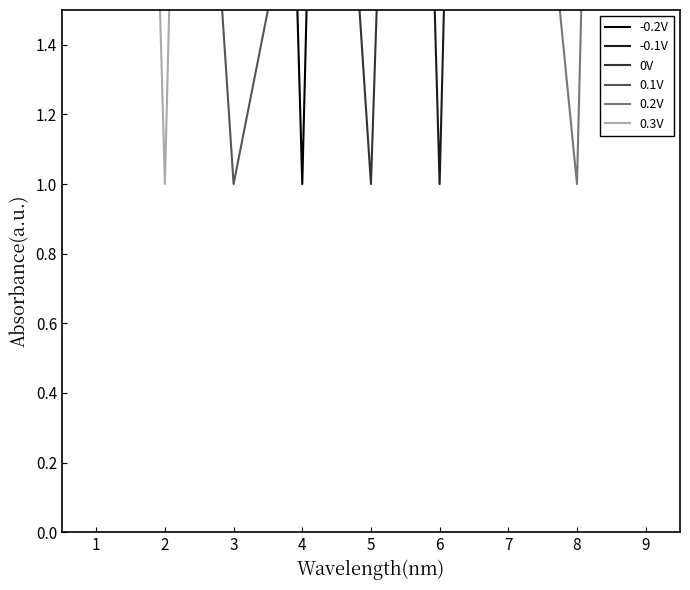

How many lines are shown in the chart?

6